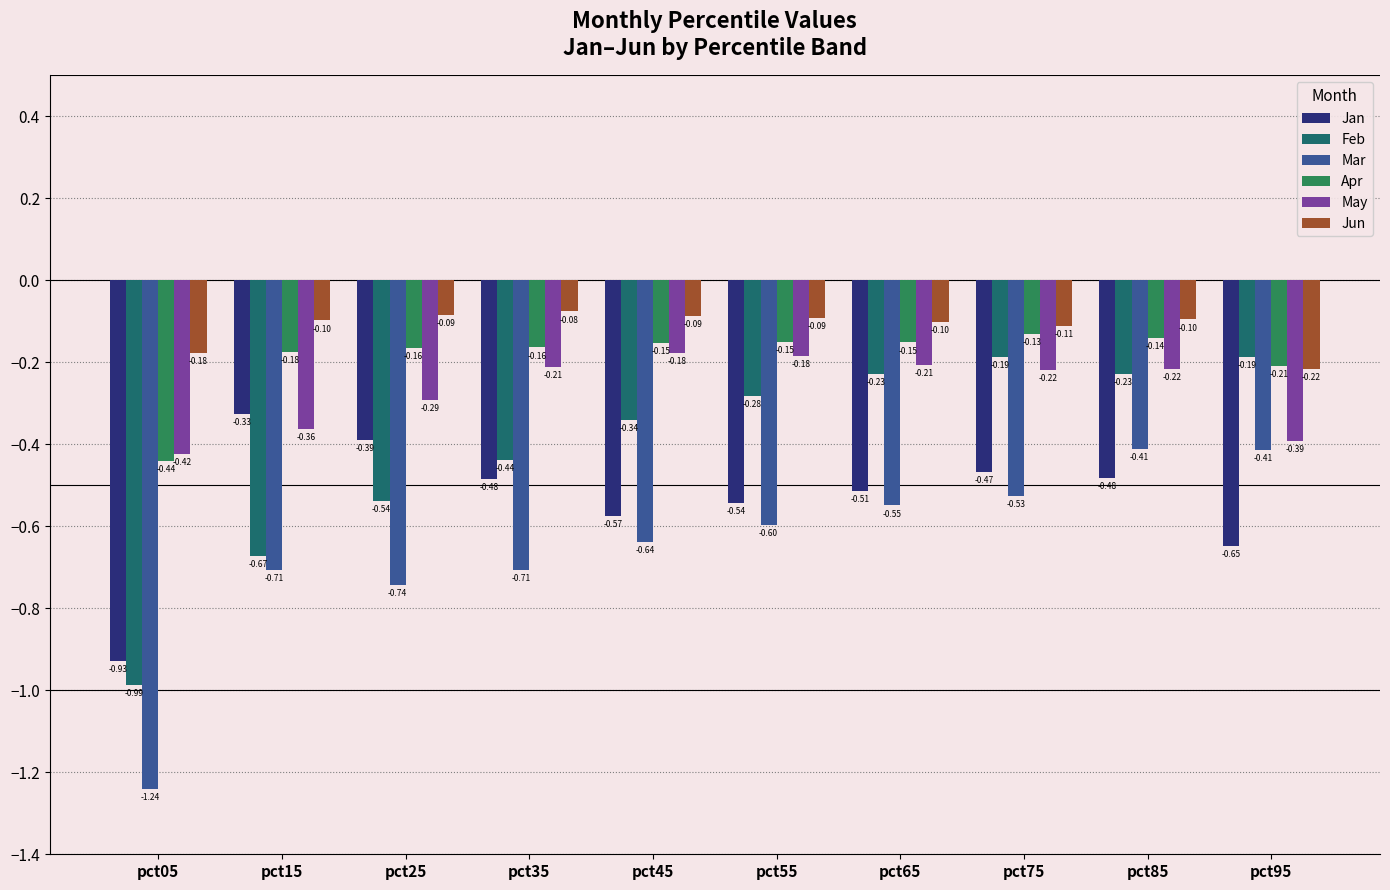

How many bars are there in total?

60